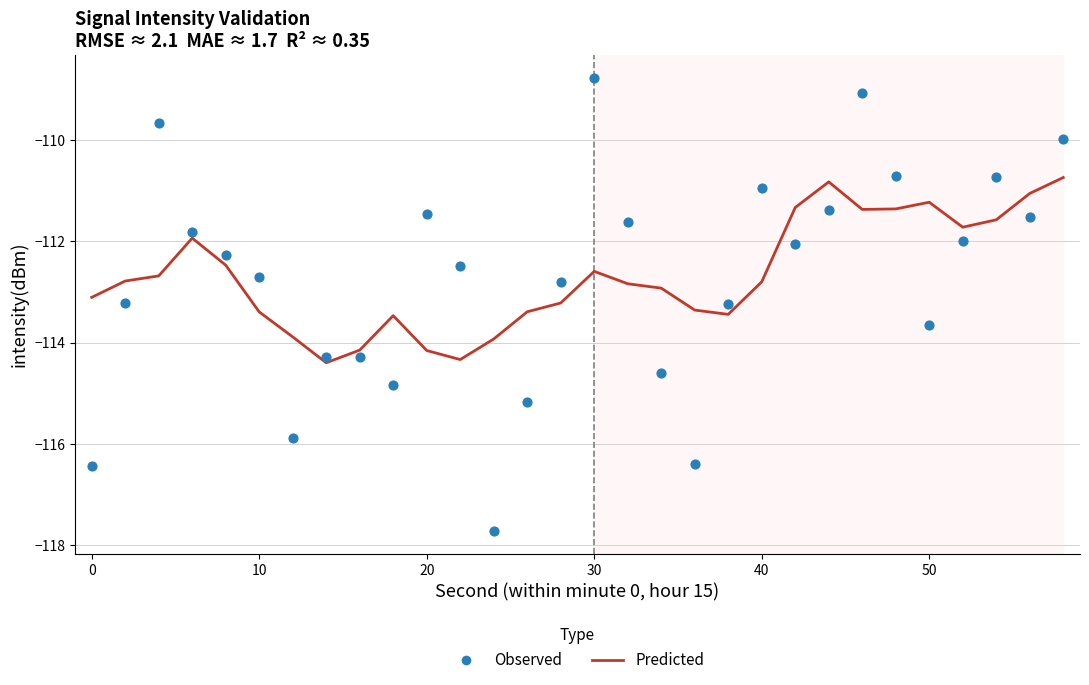

Which series has the largest total across all categories?

Predicted